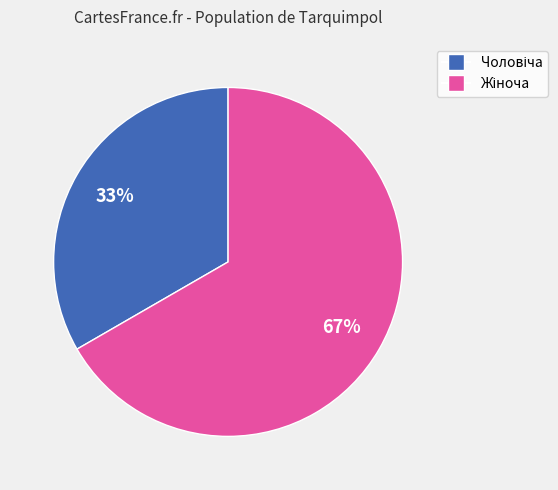

To the nearest percent, what is the average slice percentage?

50%